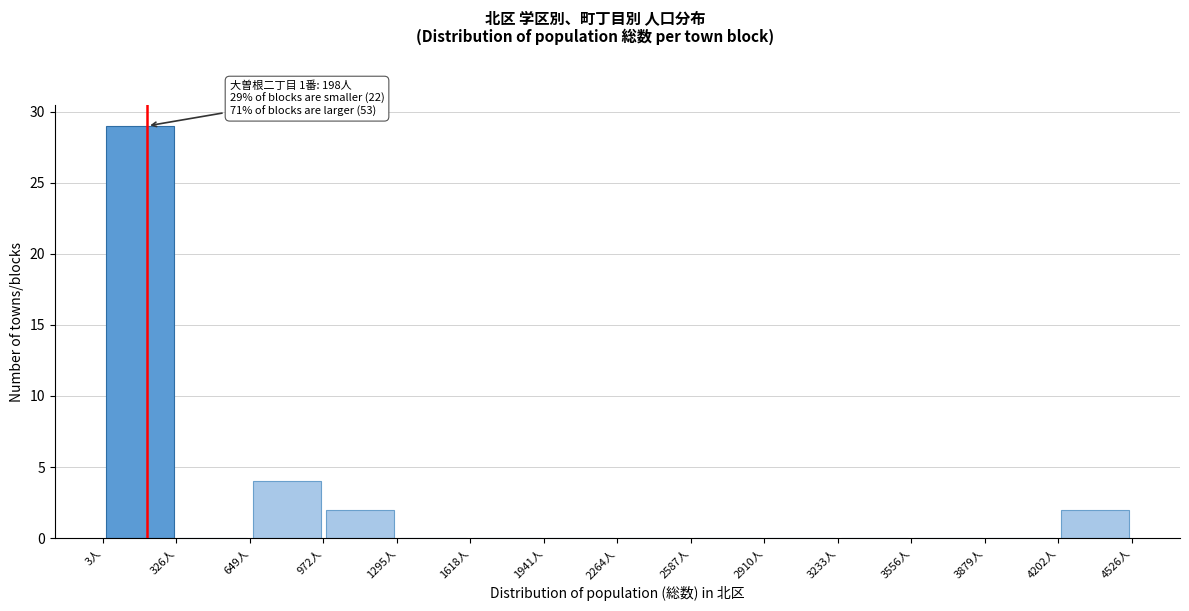

Which range on the x-axis has the tallest bar?

0 to 350